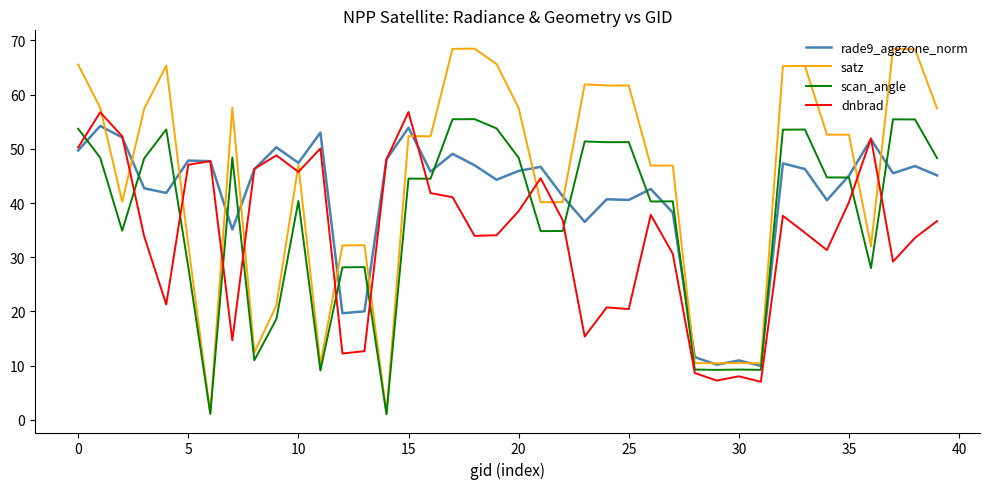

What are all the series names shown in the legend?

rade9_aggzone_norm, satz, scan_angle, dnbrad